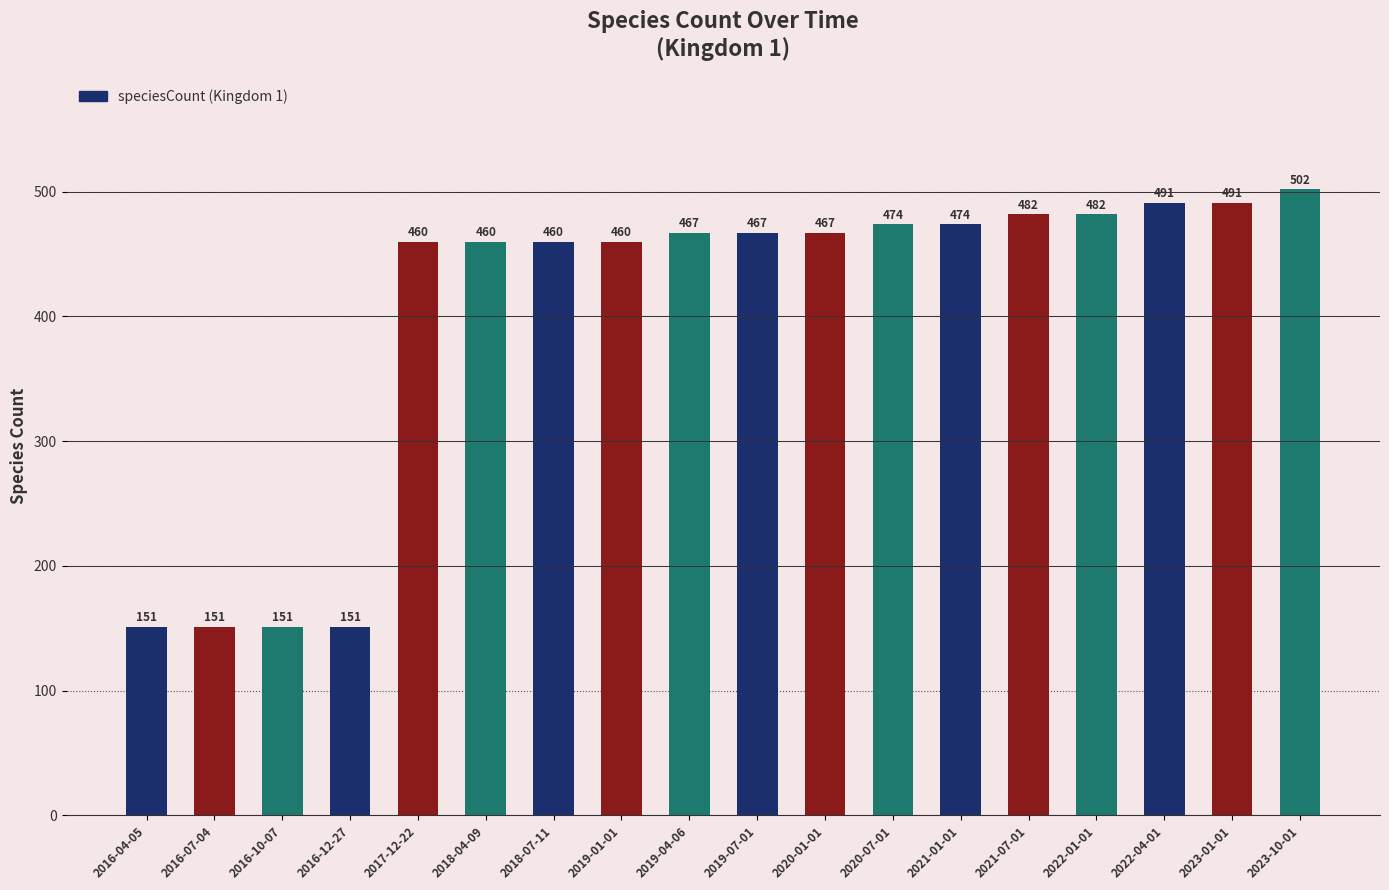

What is the difference between the maximum and minimum values?

351